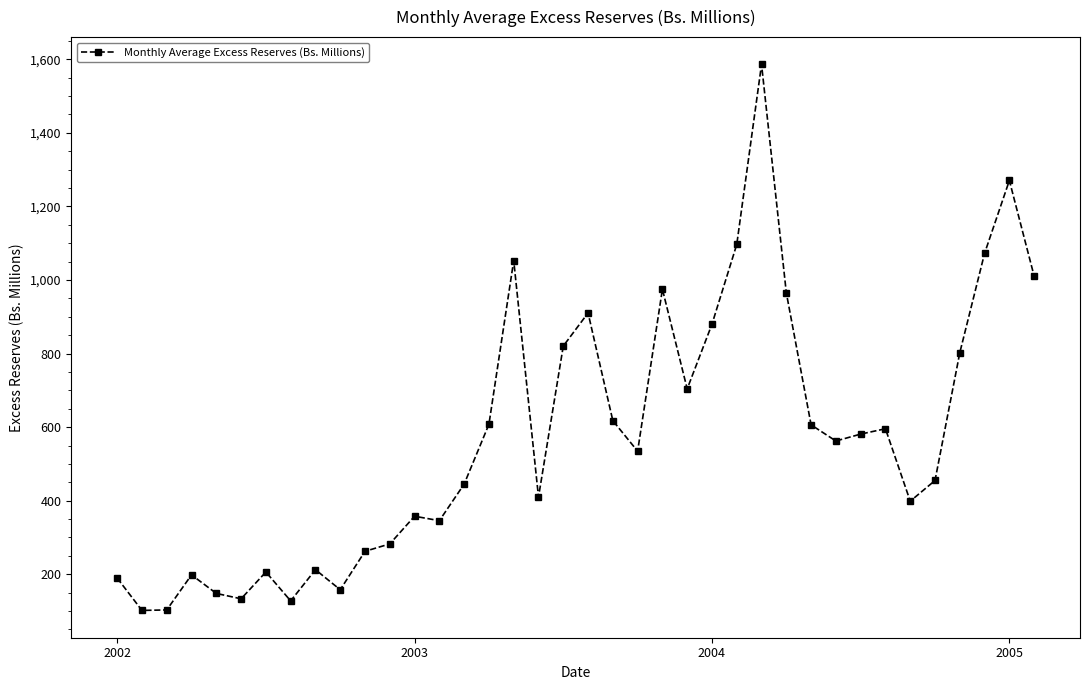

True or false: there are more than 0 points higher than both neighbors.

True